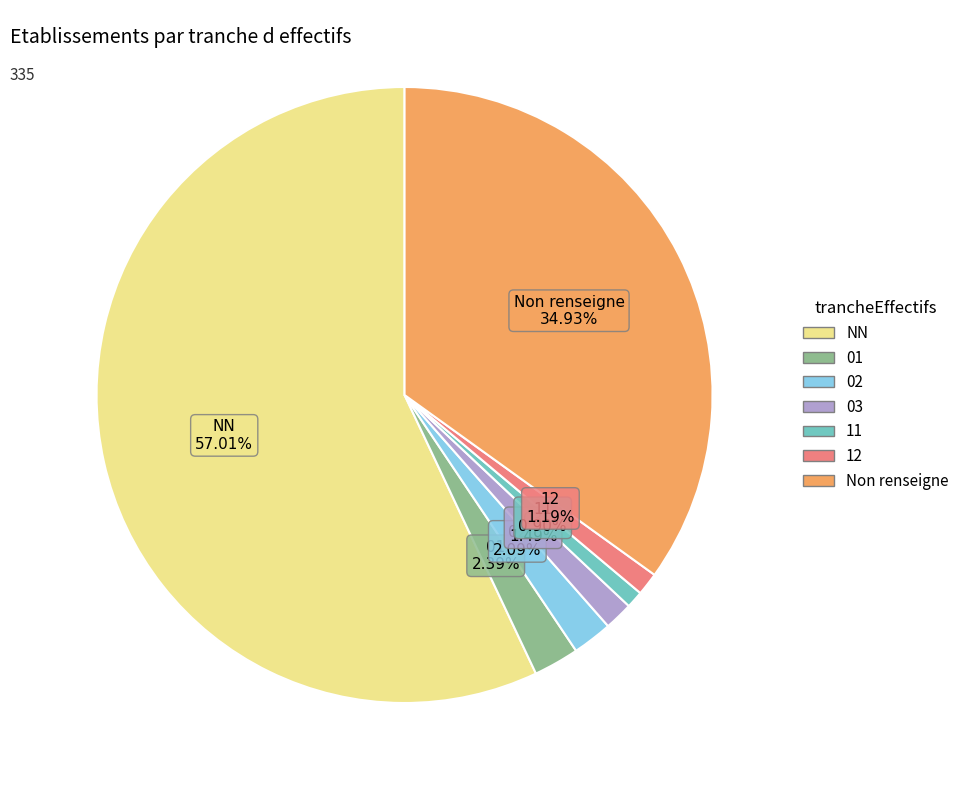

Is there a majority slice in this chart?

Yes